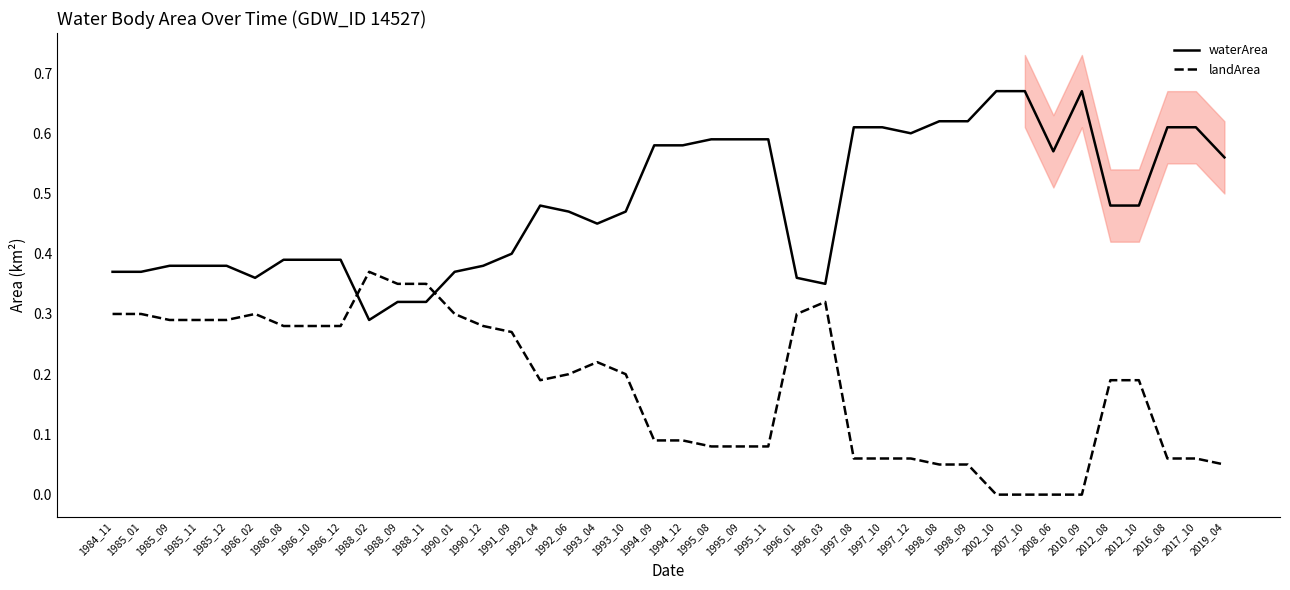

At which label does landArea reach its minimum?

2002_10